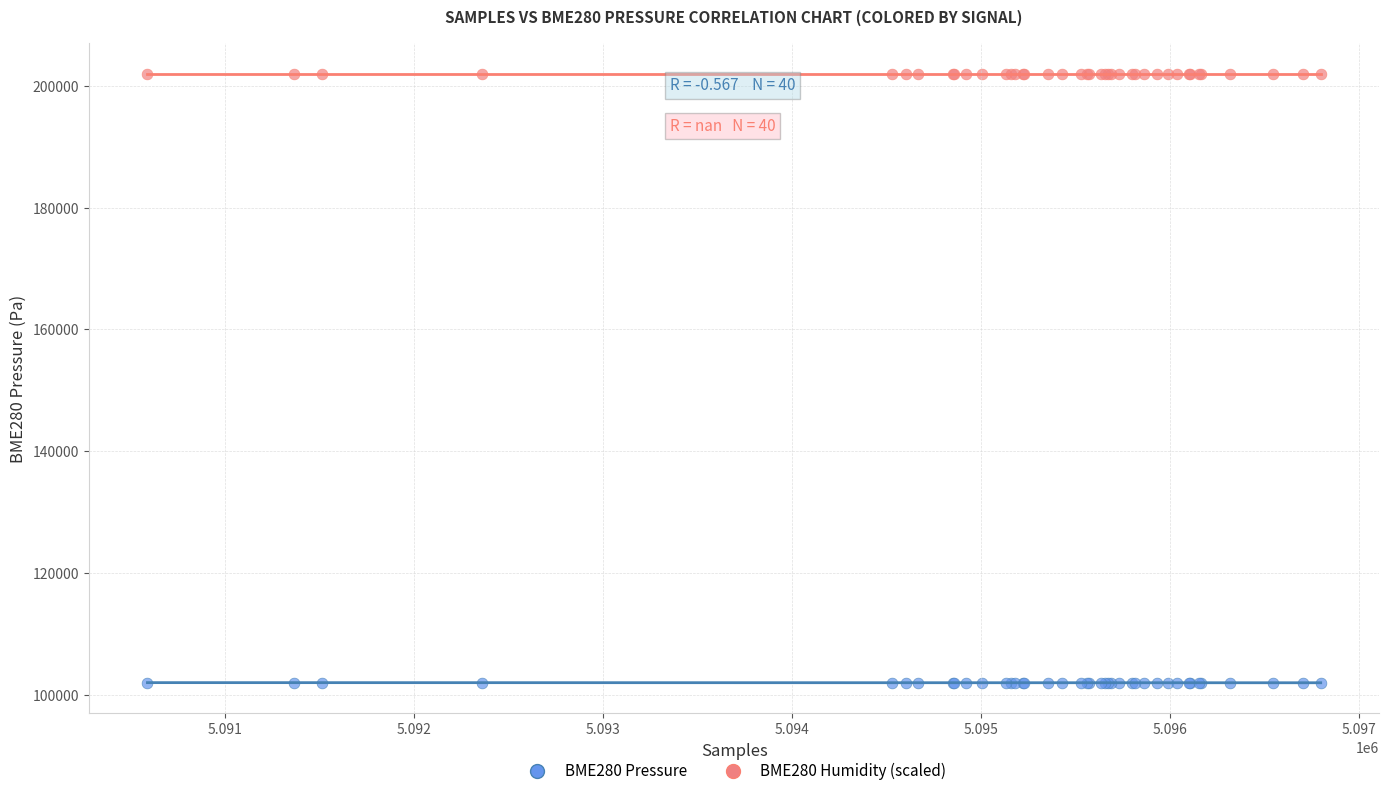

Which series reaches the maximum Y coordinate?

BME280 Humidity (scaled)